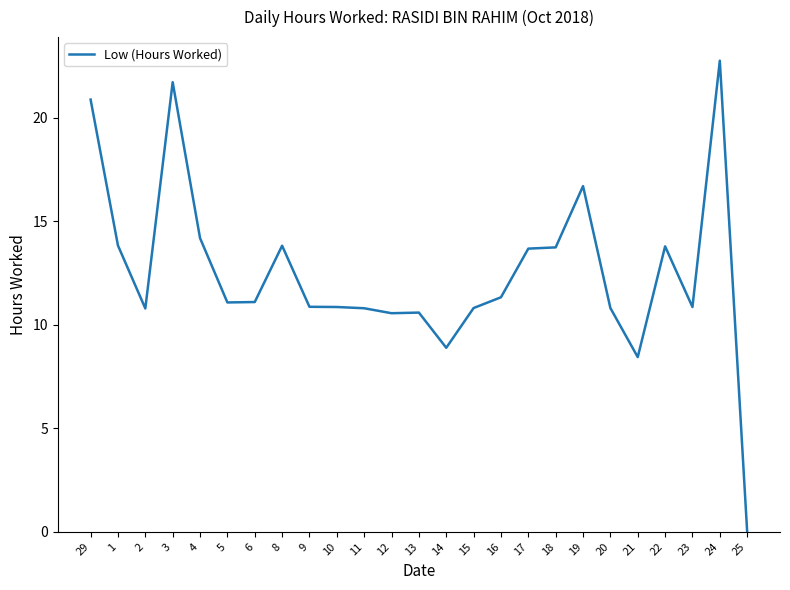

The chart shows a value of 3.2 at 8. True or false?

False